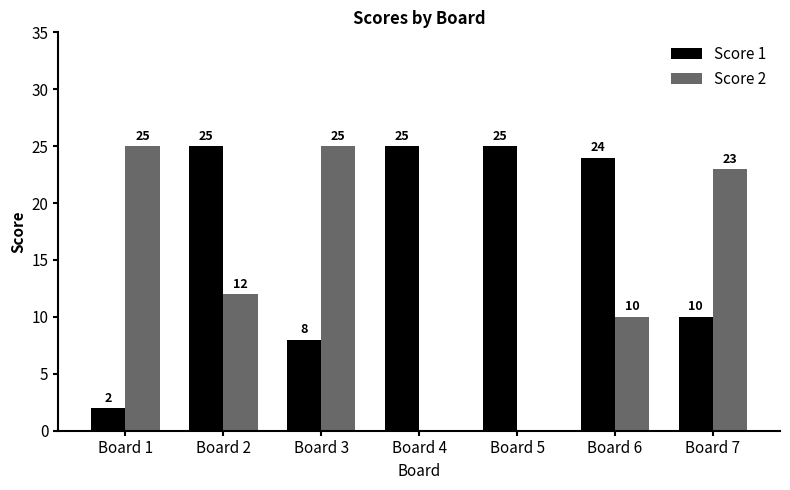

Reading left to right, what are all the values shown in this chart?

Score 1: 2	25	8	25	25	24	10
Score 2: 25	12	25	0	0	10	23